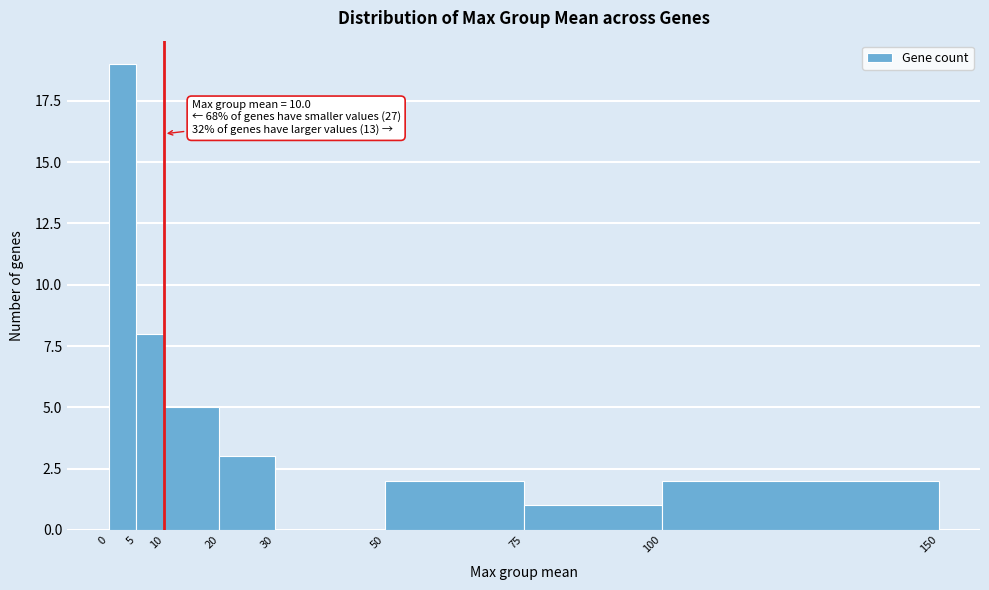

Which range on the x-axis has the tallest bar?

0 to 5